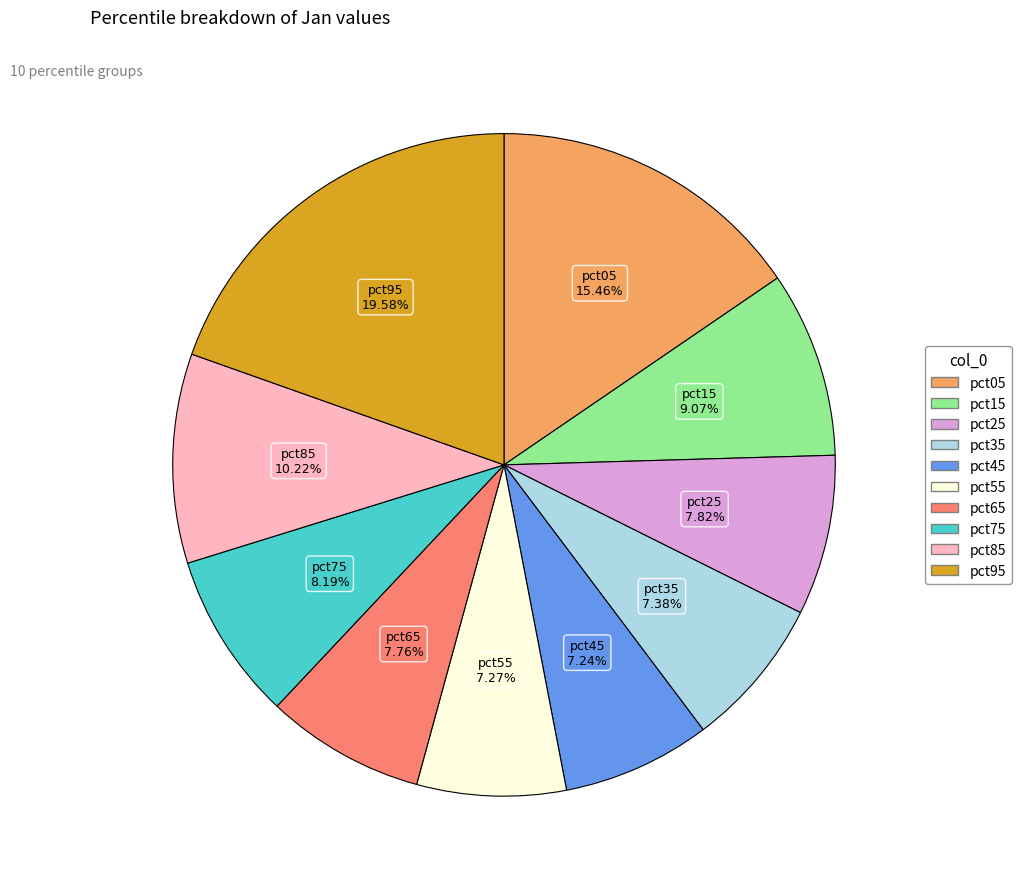

What percentage is the pct25 slice, to the nearest percent?

8%